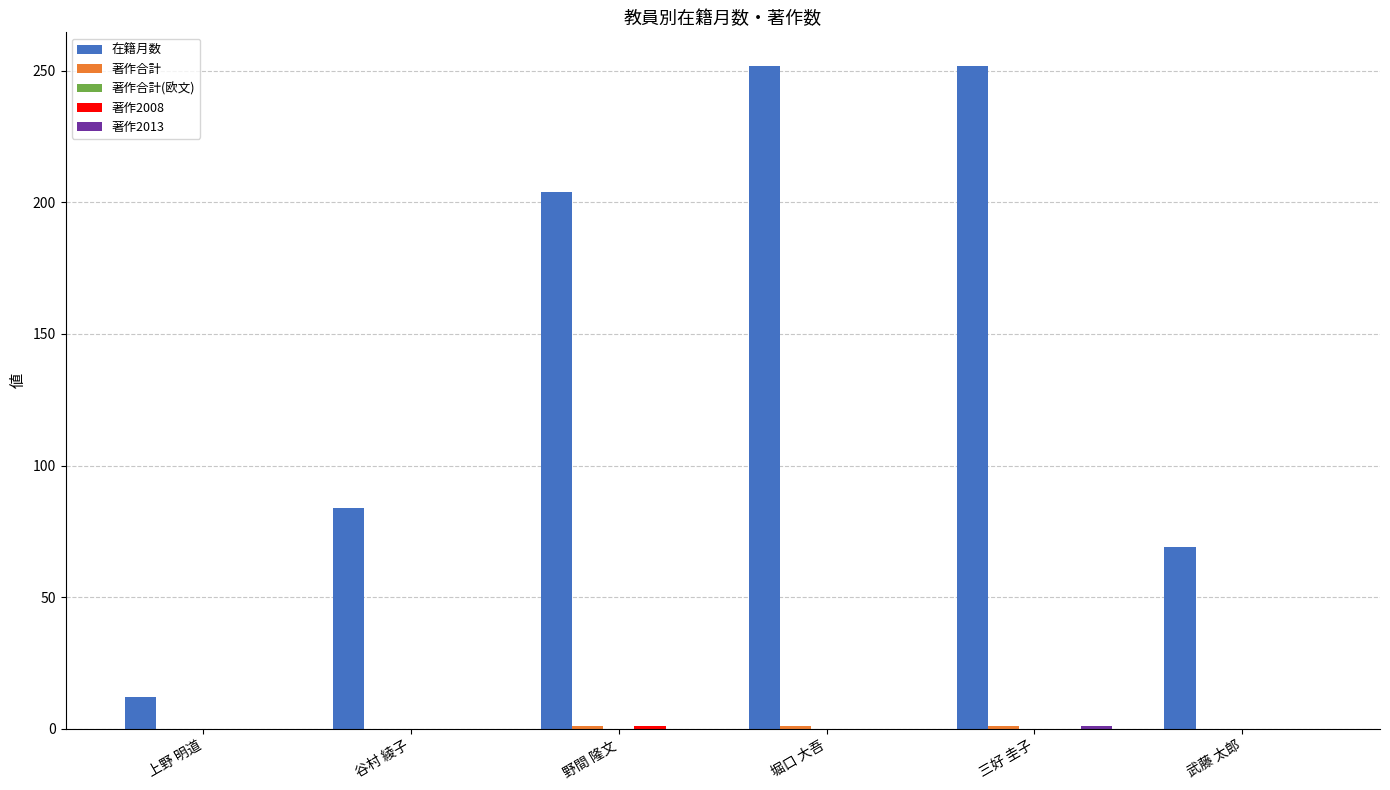

What is the total value across all series at 野間 隆文?

206